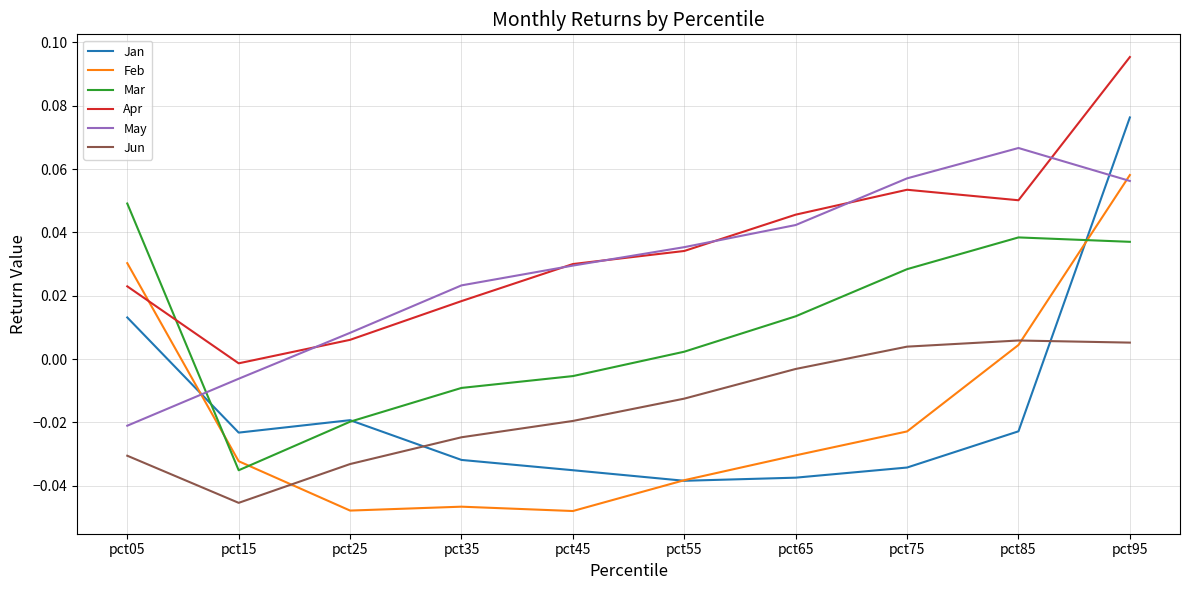

Is it true that Jun equals -0.0 at pct05?

True